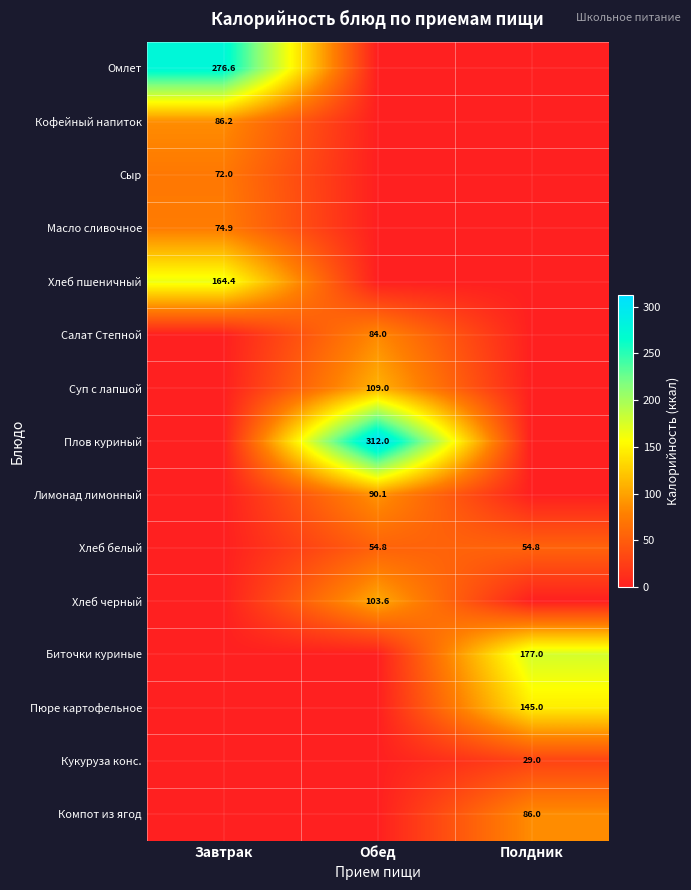

True or false: Суп с лапшой has a value of 109.0 at Обед.

True